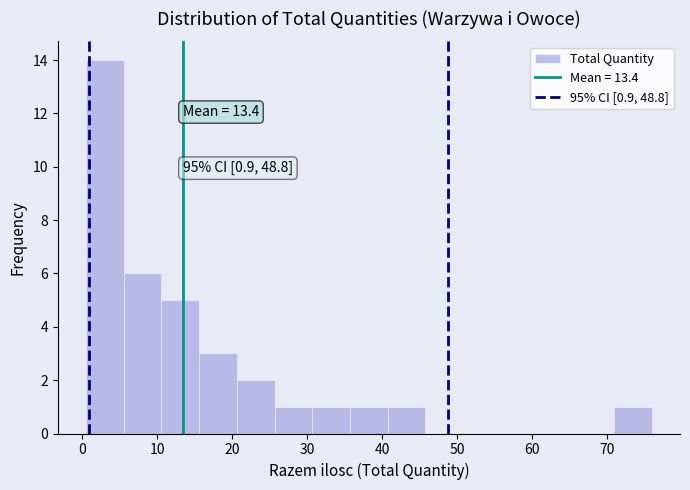

Over which range of the x-axis is the bar tallest?

1 to 6